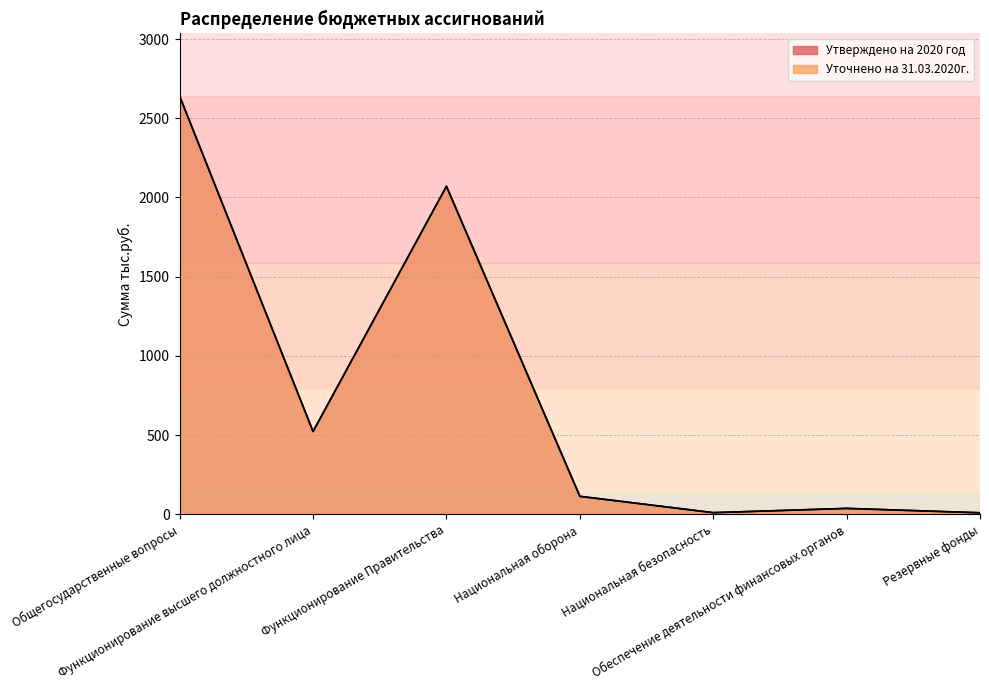

How many values in the Утверждено на 2020 год series exceed 113?

4